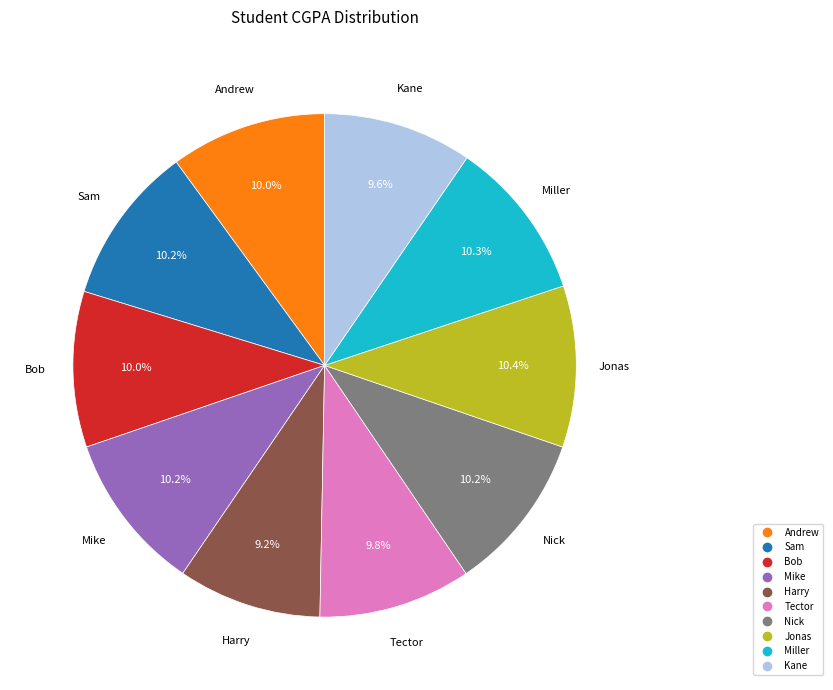

True or false: Bob accounts for 10% of the total.

True